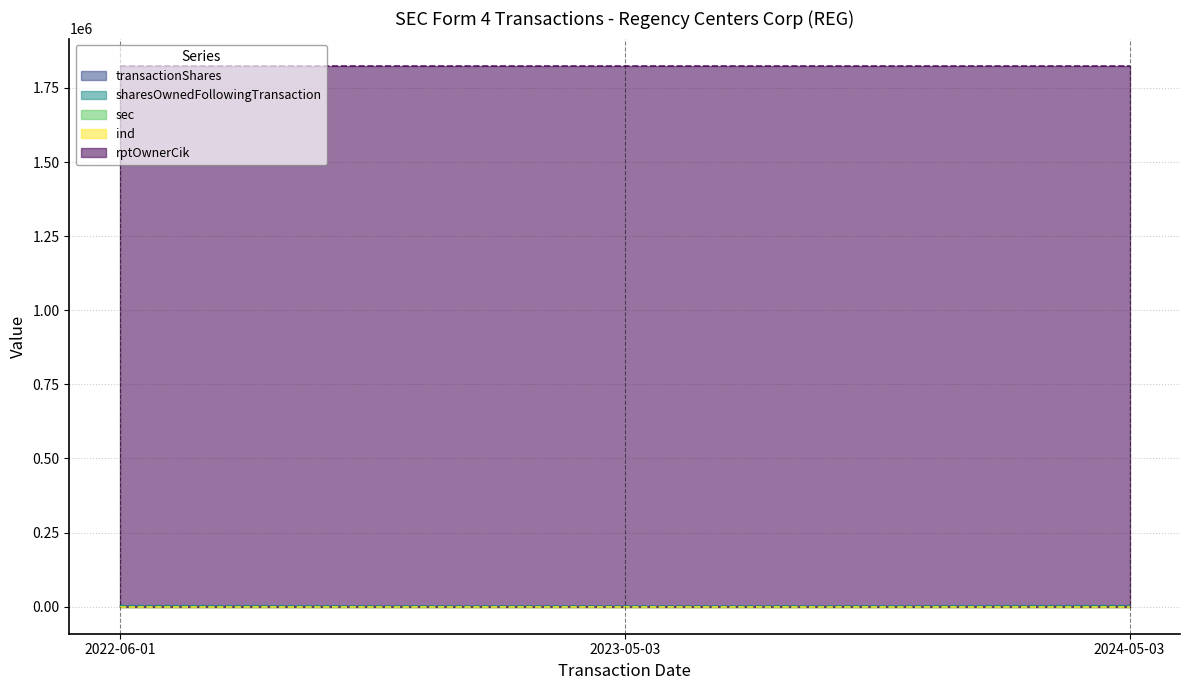

What is the total value across all series at 2023-05-03?

1829027